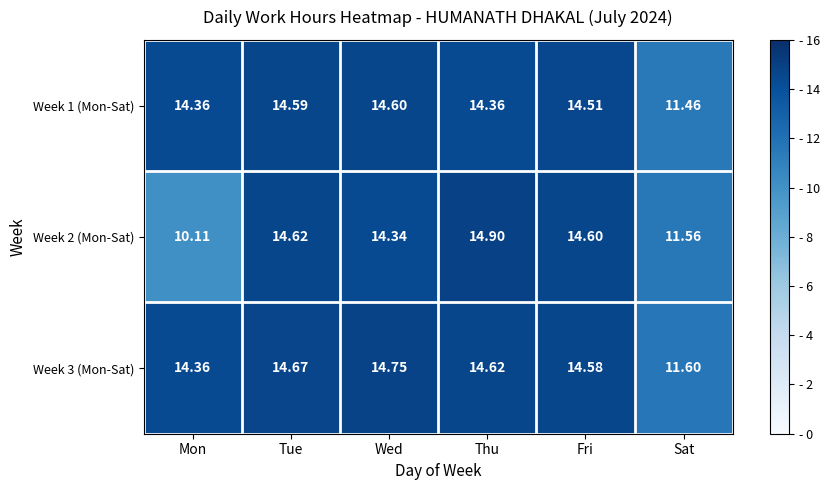

Rank the series by their maximum value, from lowest to highest.

Week 1 (Mon-Sat), Week 3 (Mon-Sat), Week 2 (Mon-Sat)